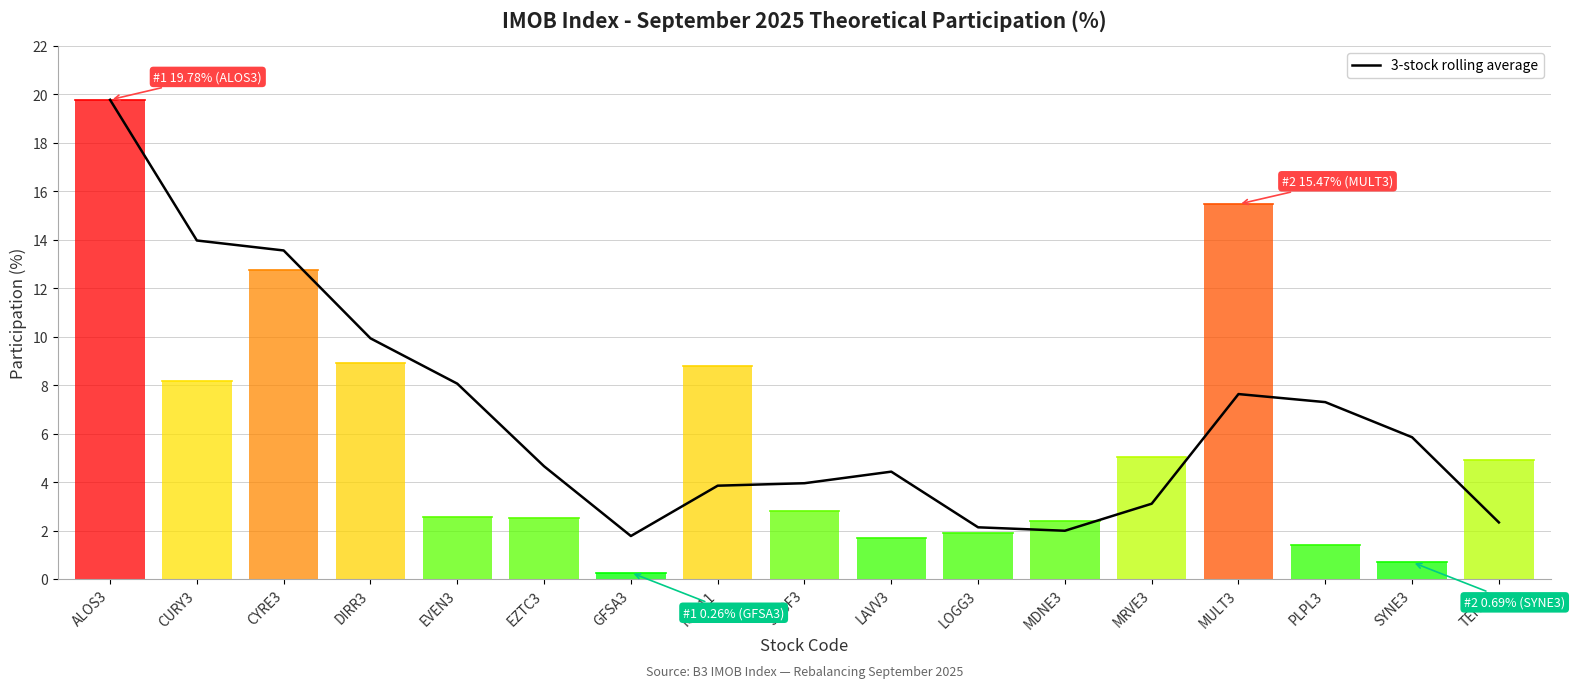

What is the minimum value shown in the chart?

1.8